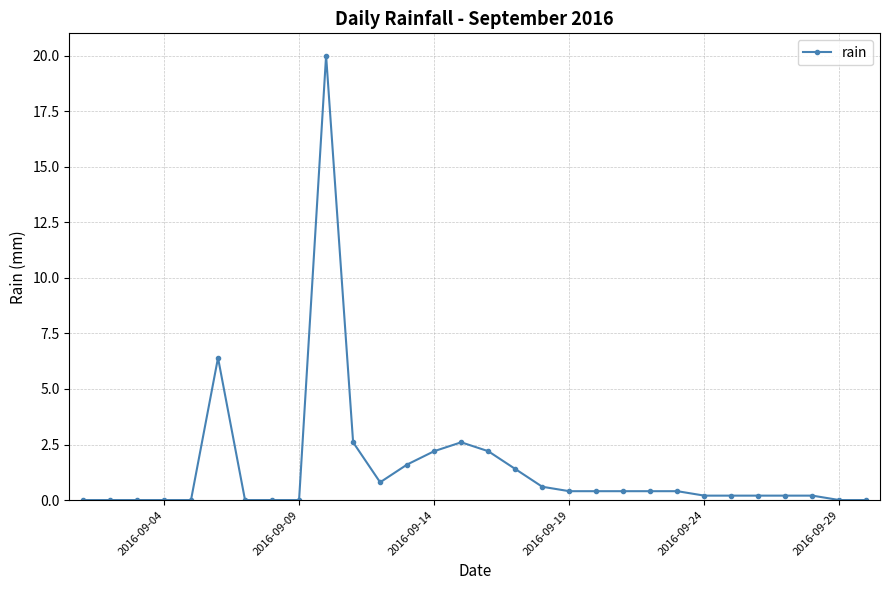

What is the average value?

1.4